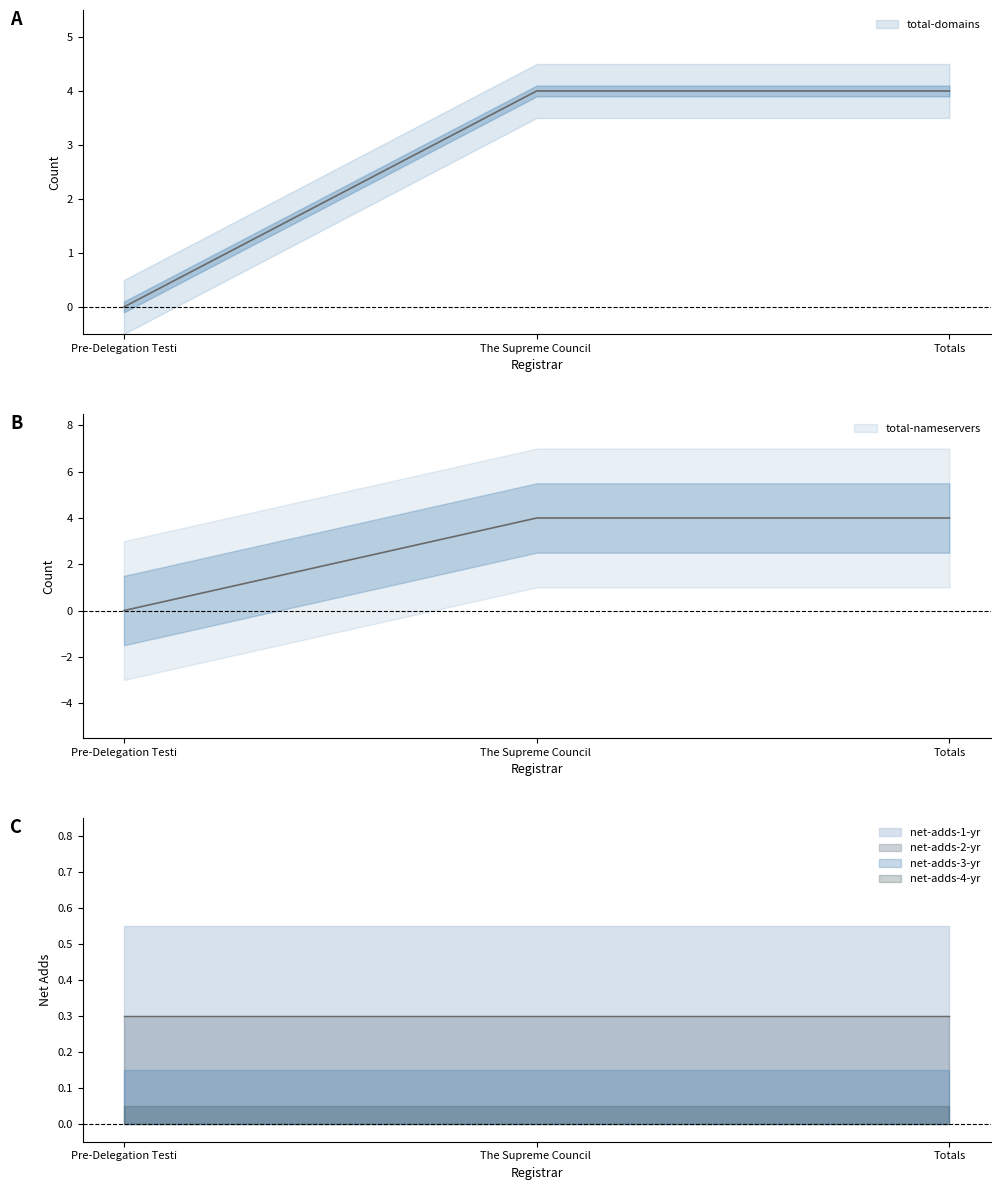

What position from the right is Pre-Delegation Testing Registrar #1?

3